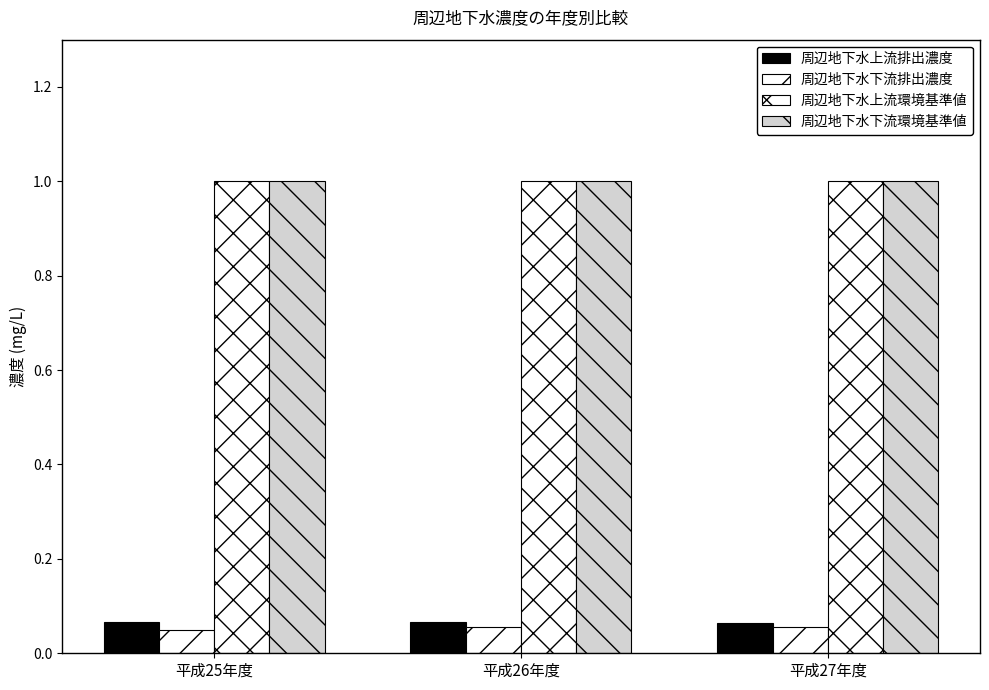

What is the smallest value displayed?

0.1